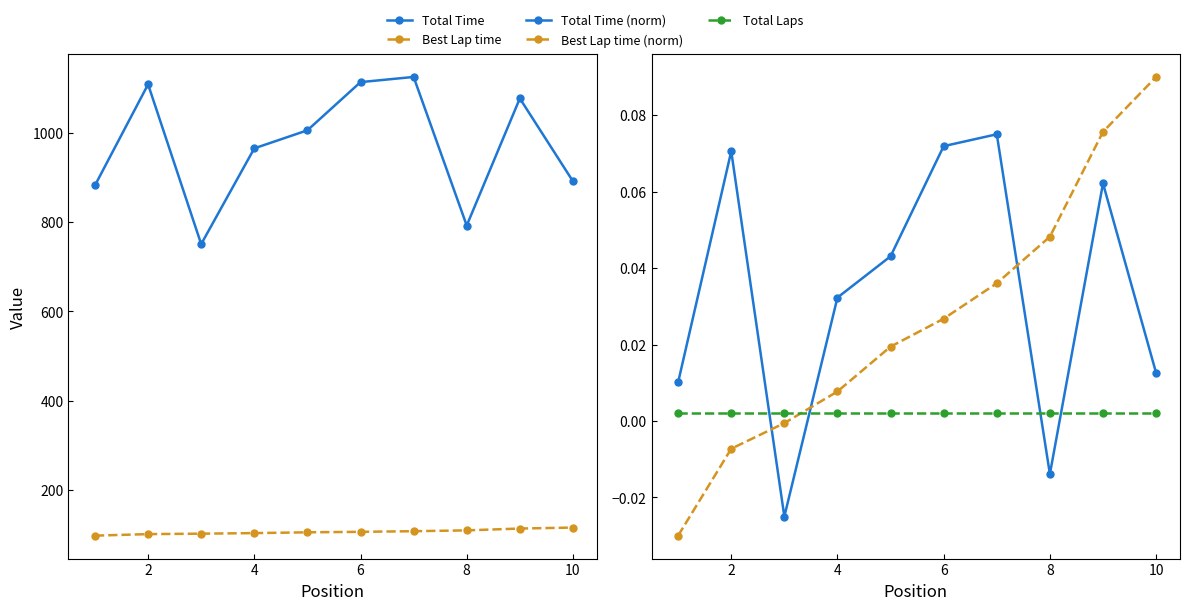

What is the spread (max minus min) of values at 2?

1109.1